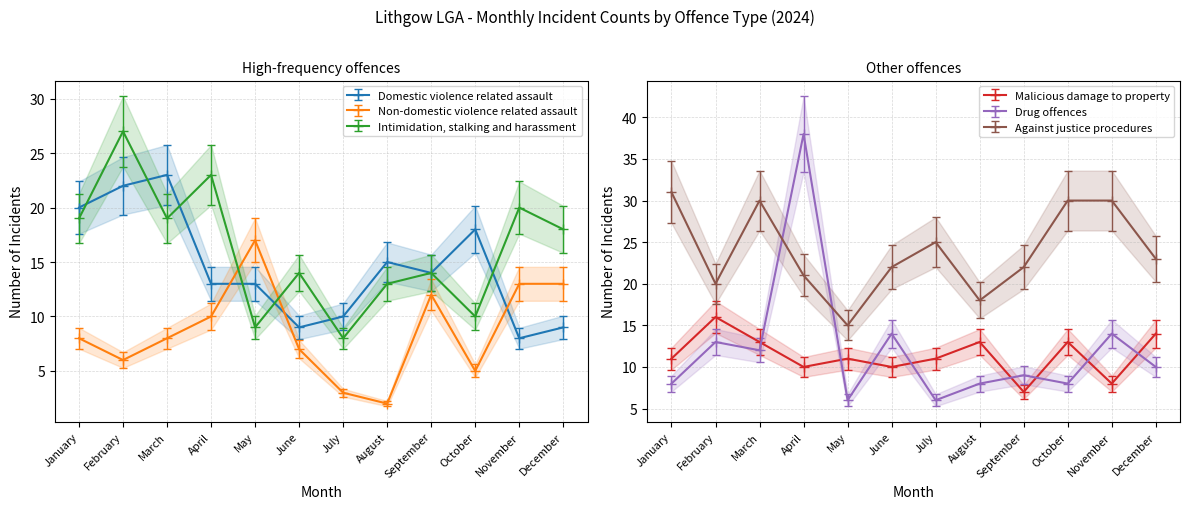

What is the maximum value shown in the chart?

38.0